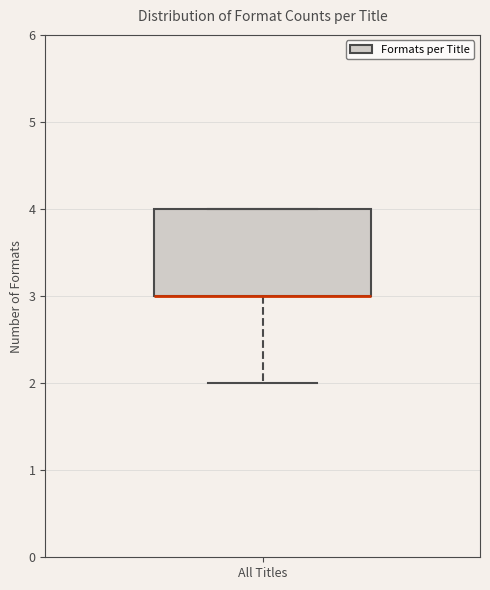

Read this box plot against the y-axis: the position of the median line, the range covered by the box, and the ends of both whiskers. The values are not printed on the chart, so give them approximately, as read against the axis.

median 3 (drawn on the box's lower edge), box 3 to 4, whiskers 2 to 4